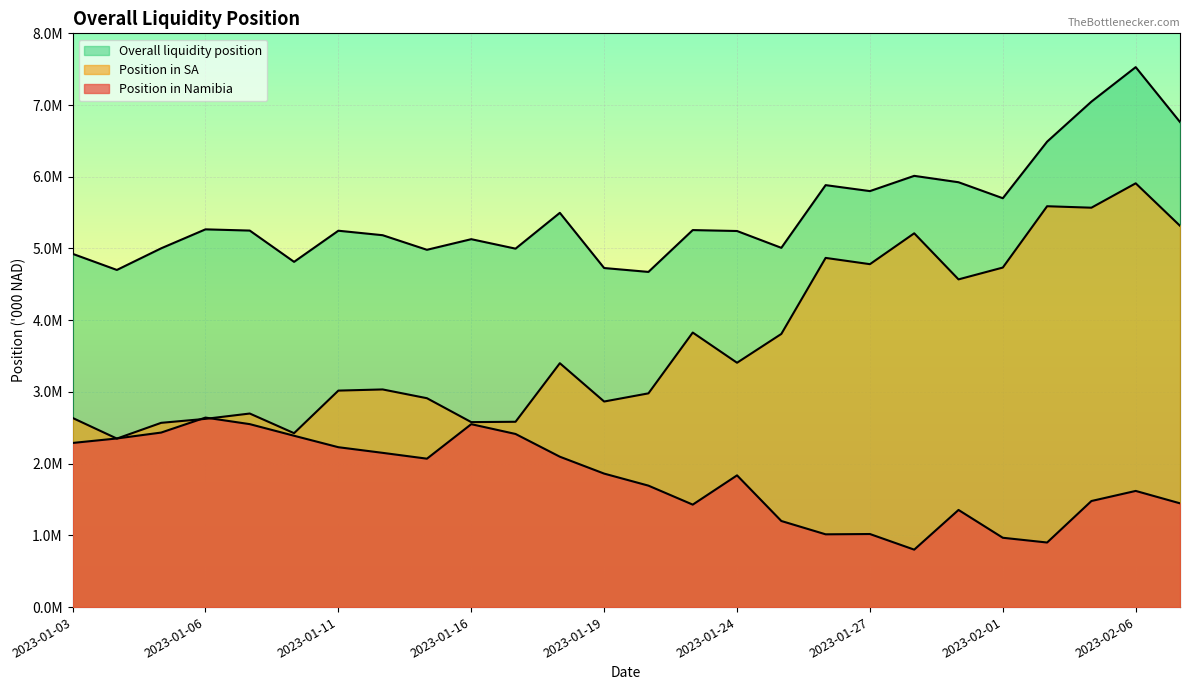

True or false: Position in Namibia and Overall liquidity position intersect in this chart.

False